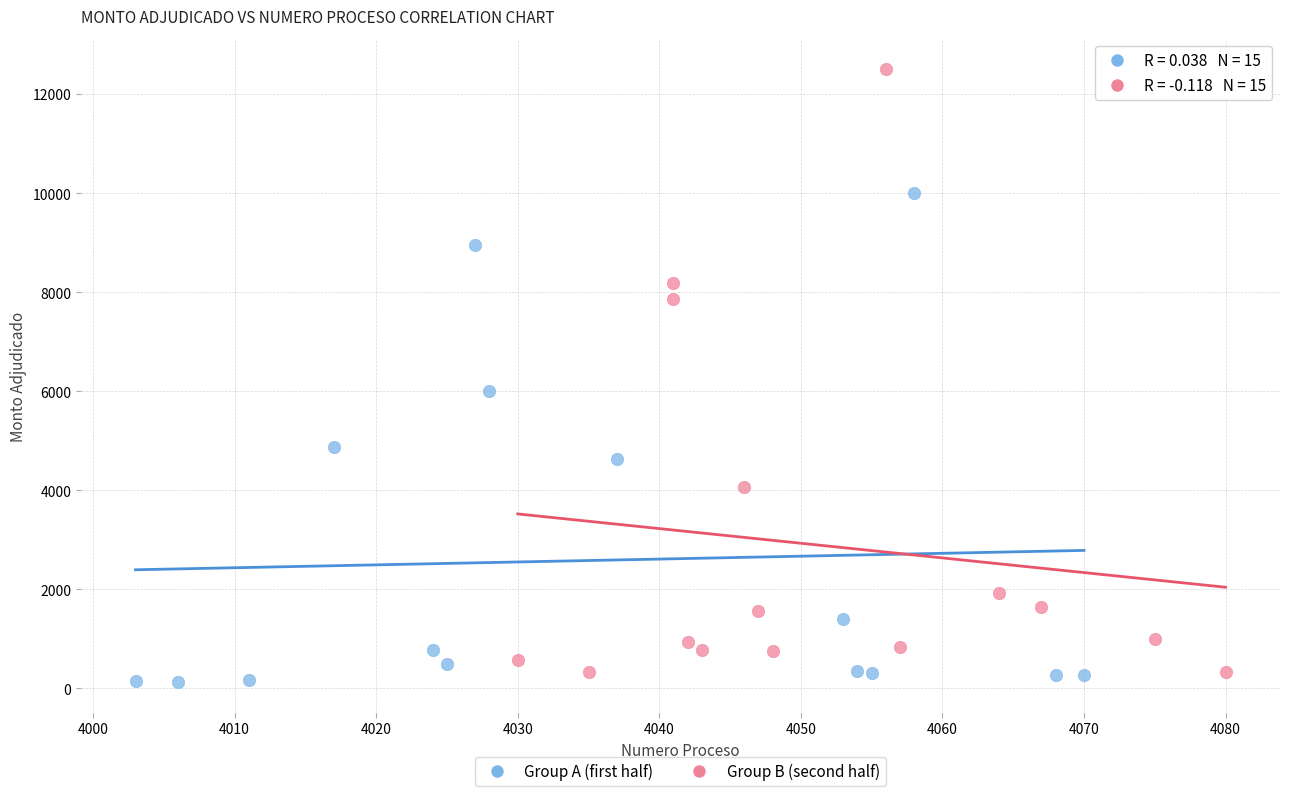

What are all the series names shown in the legend?

Group A (first half), Group B (second half)